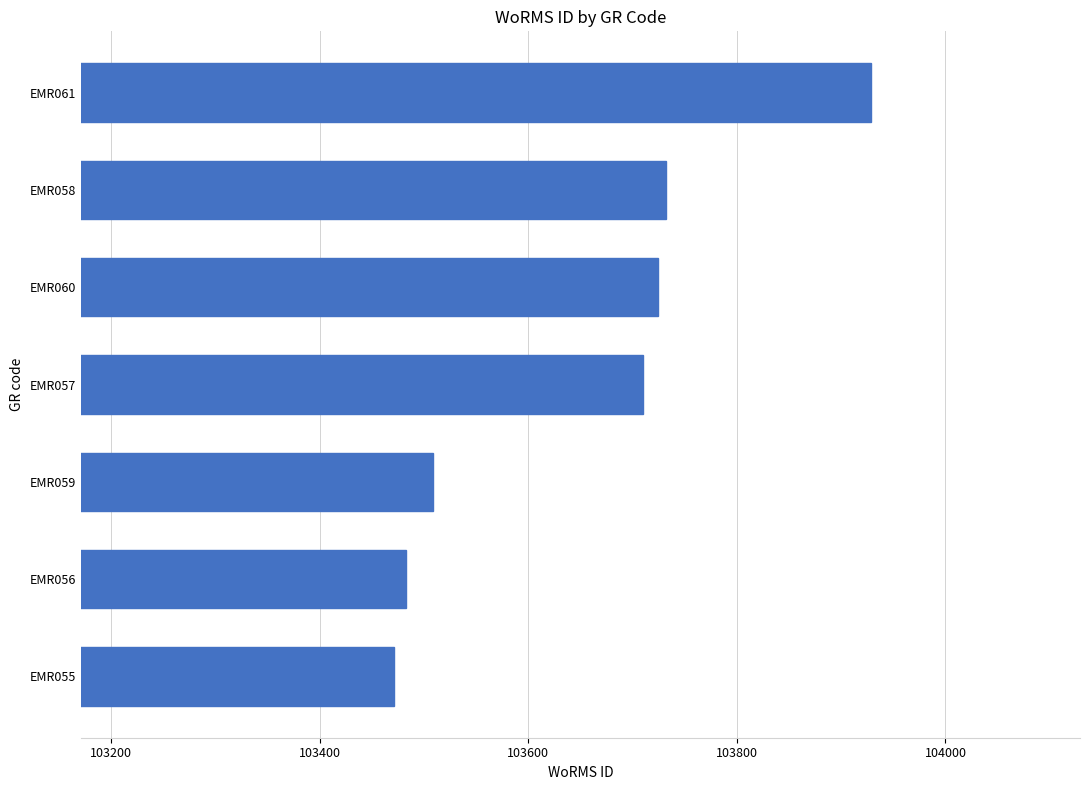

What is the difference between the values at EMR056 and EMR061?

446